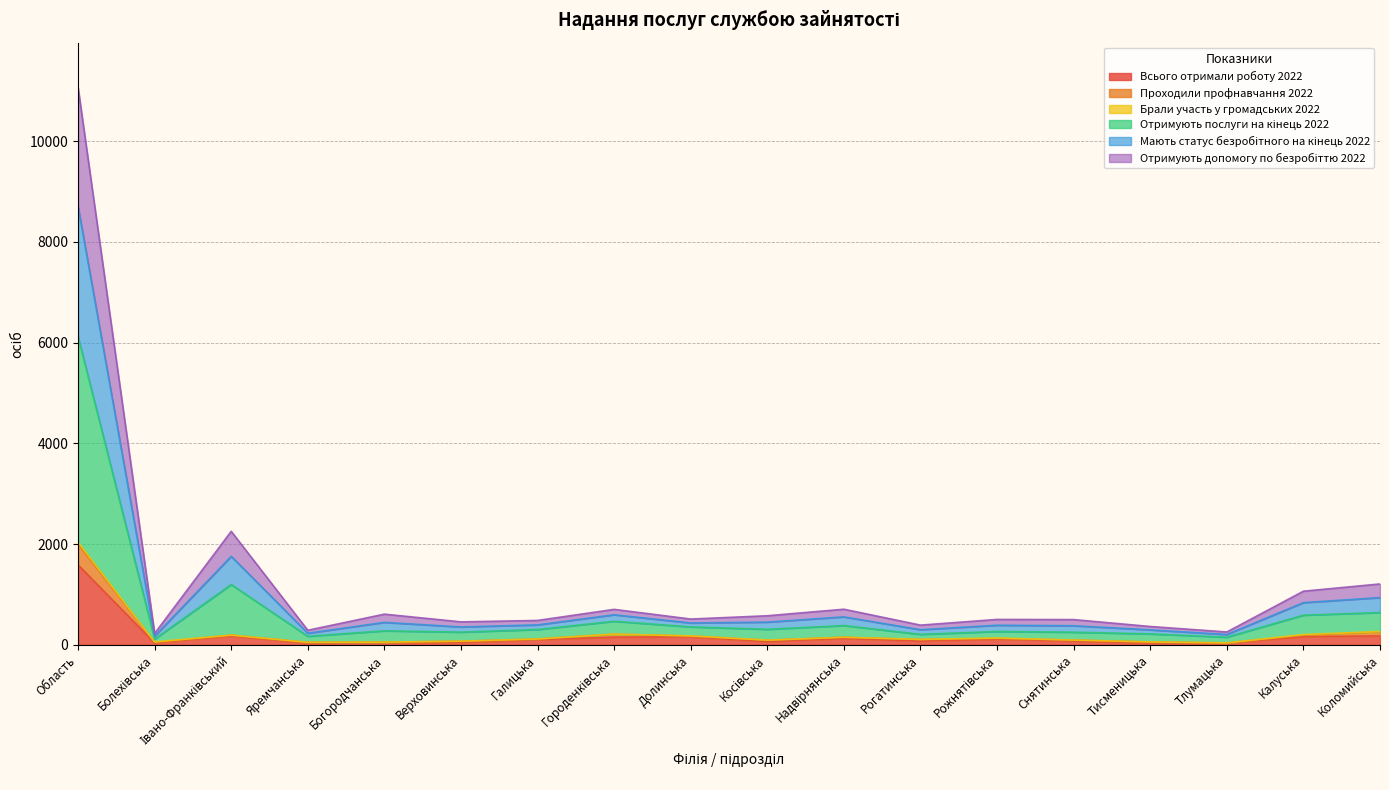

What is the value of the Мають статус безробітного на кінець 2022 point at the 4th from the left?

228